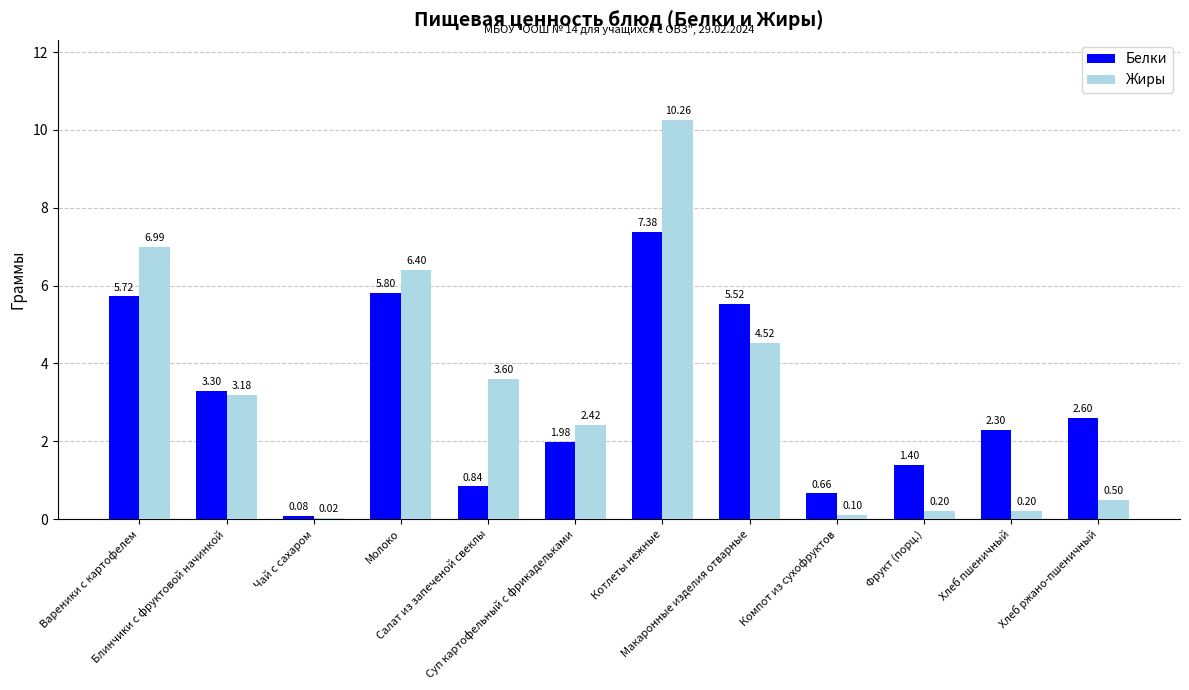

The Белки series shows 1.8 at Макаронные изделия отварные. True or false?

False